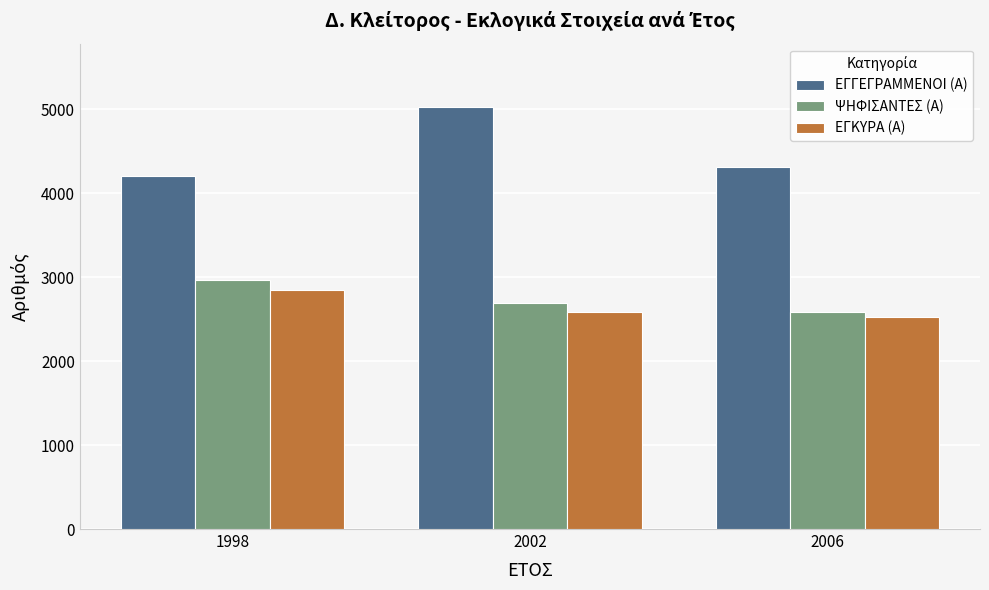

Which series has the widest spread of values?

ΕΓΓΕΓΡΑΜΜΕΝΟΙ (Α)